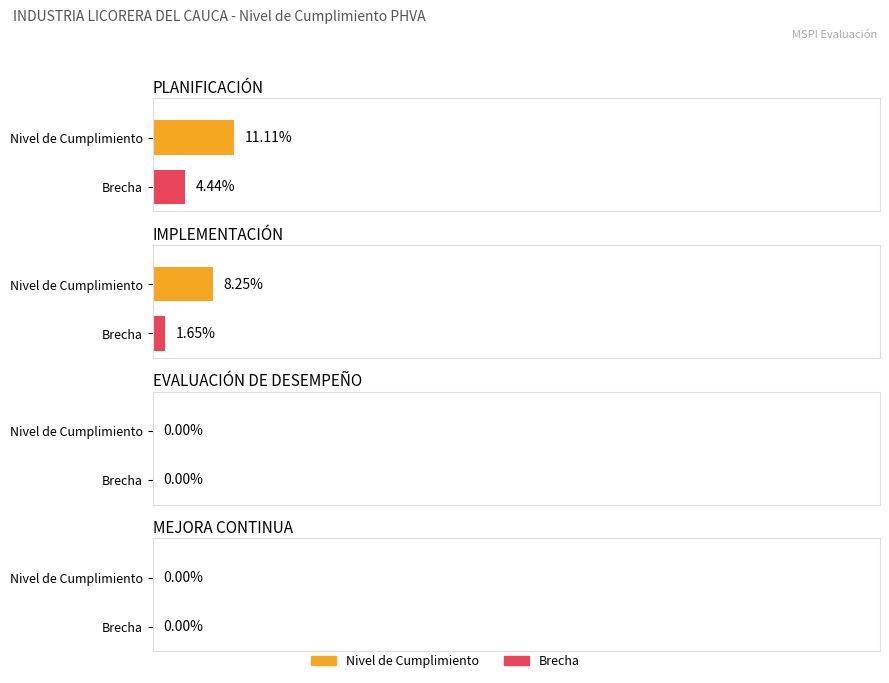

What are all the series names shown in the legend?

Nivel de Cumplimiento, Brecha